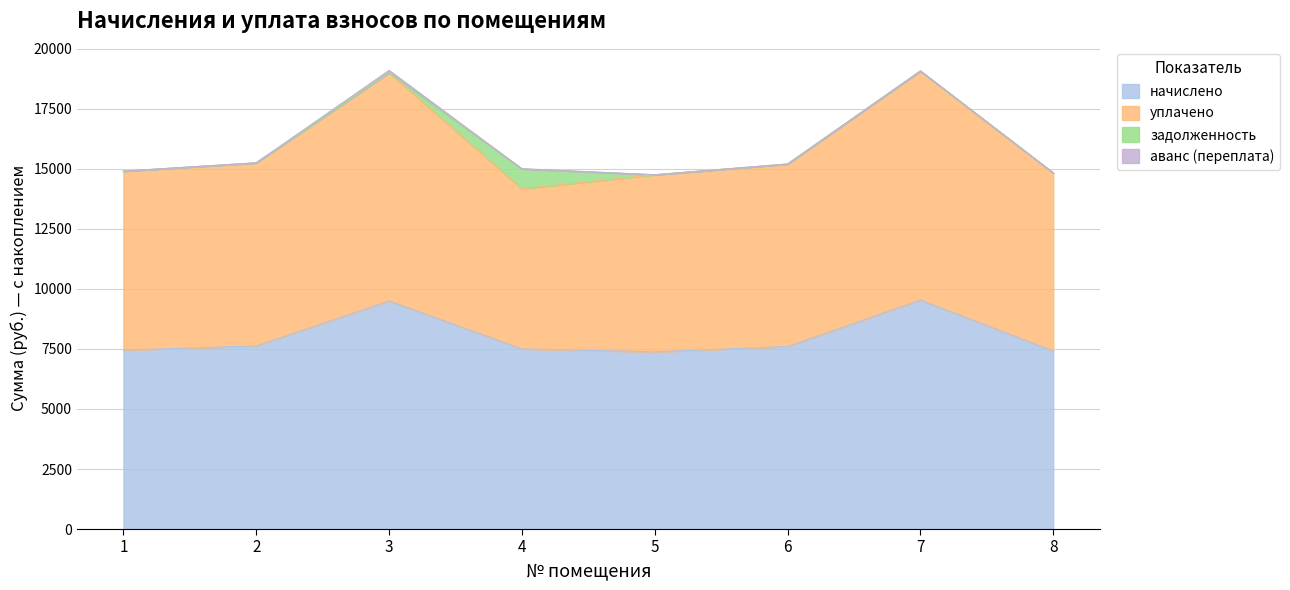

True or false: уплачено has a value of 15202.1 at 6.

True